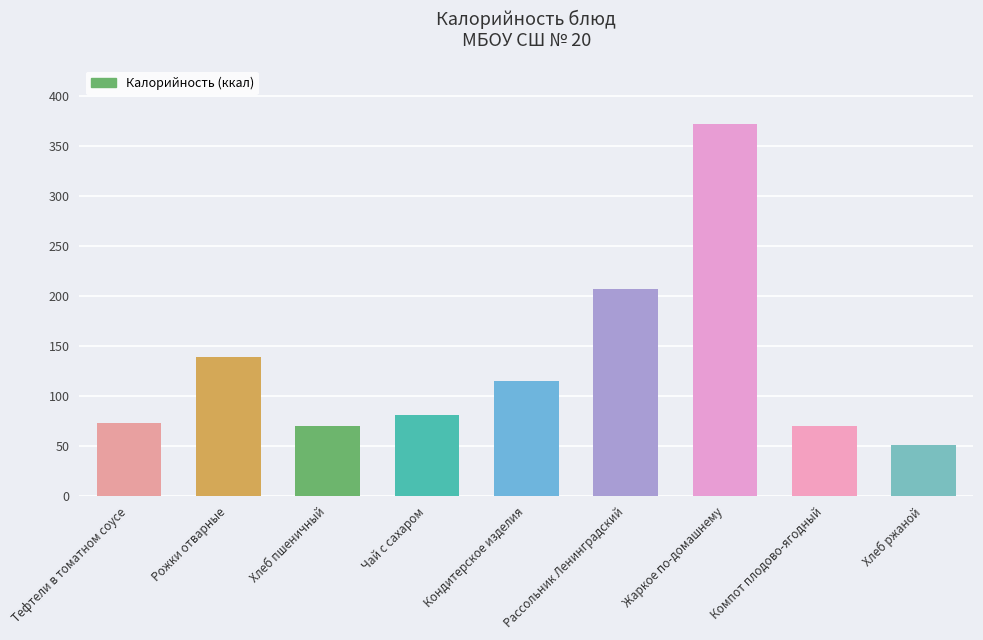

How many categories are shown in the chart?

9